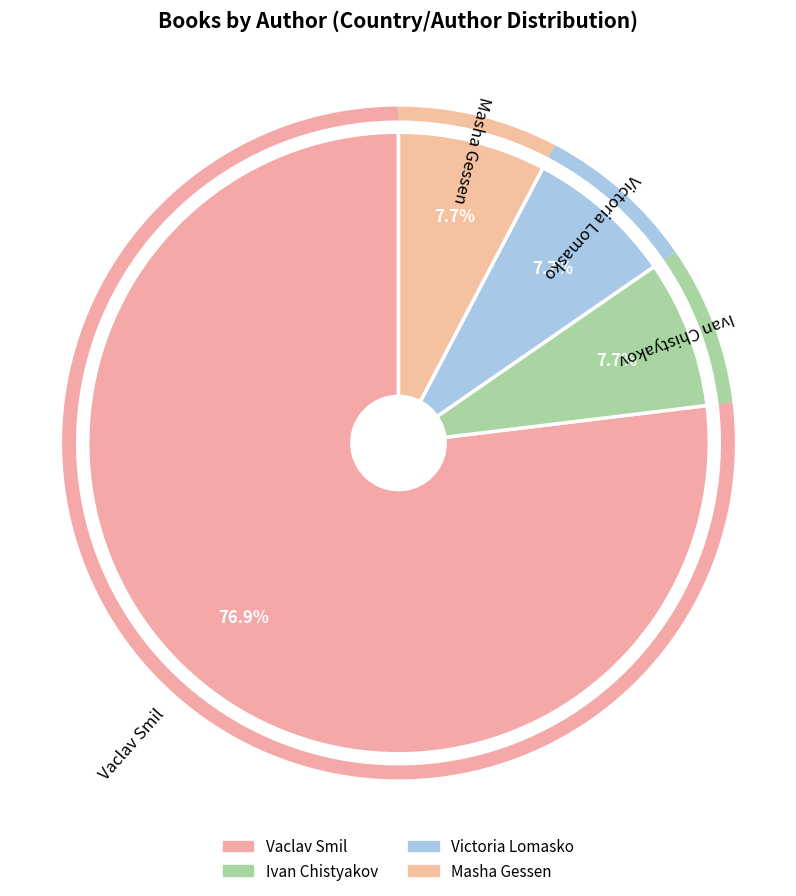

Is there any slice that represents more than half of the pie?

Yes